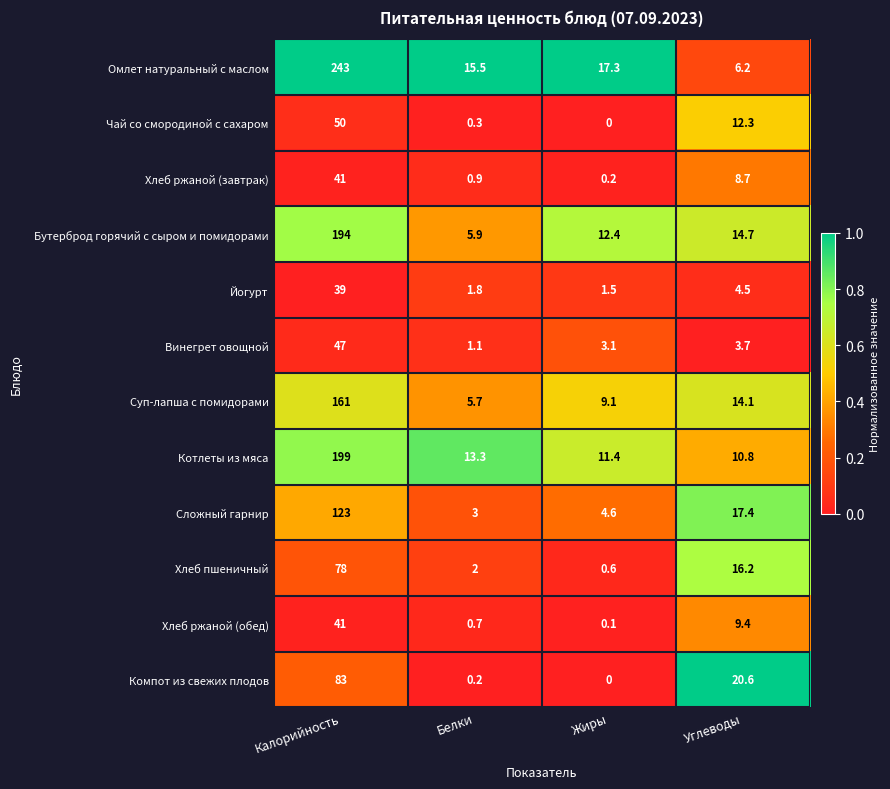

The Бутерброд горячий с сыром и помидорами series shows 19.1 at Жиры. True or false?

False